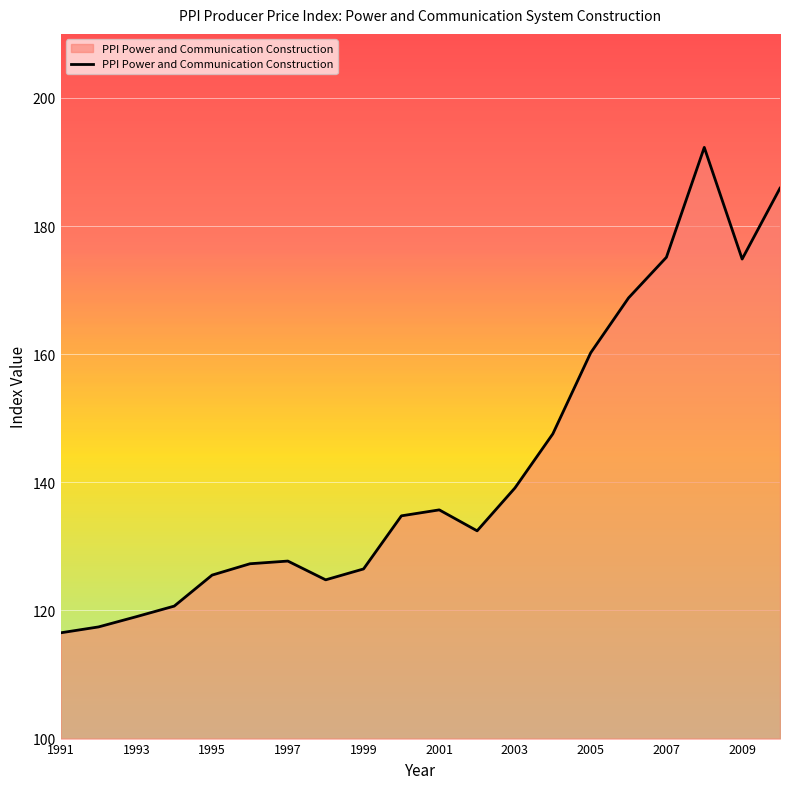

What is the difference between the maximum and minimum values?

75.8